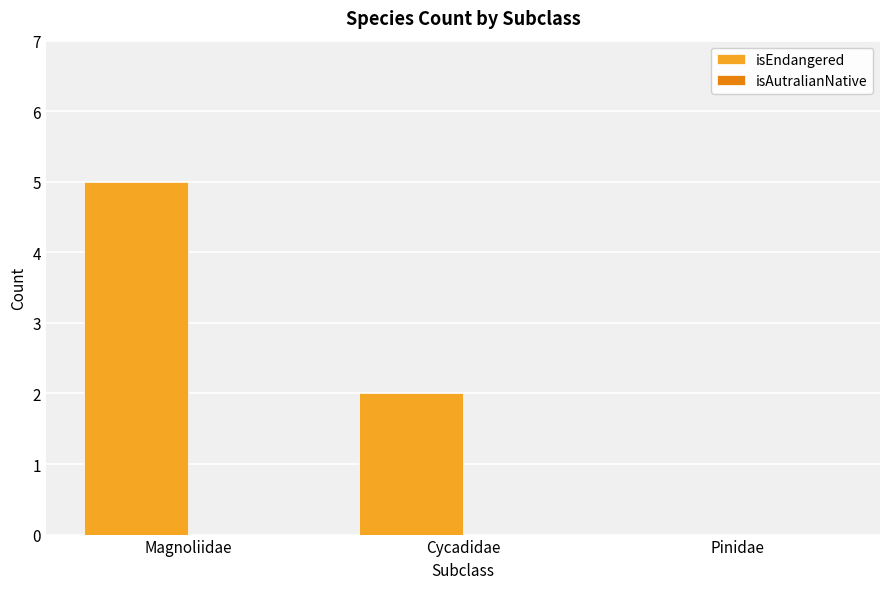

Is it true that the value at Pinidae is -2?

False